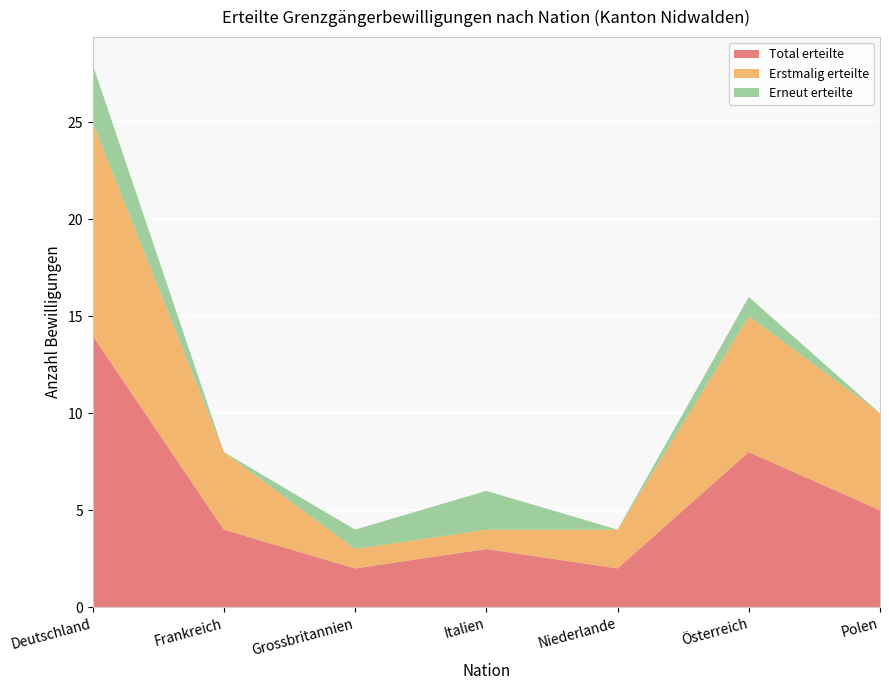

Reading left to right, transcribe all the data shown in this chart.

Total erteilte: Deutschland=14	Frankreich=4	Grossbritannien=2	Italien=3	Niederlande=2	Österreich=8	Polen=5
Erstmalig erteilte: Deutschland=11	Frankreich=4	Grossbritannien=1	Italien=1	Niederlande=2	Österreich=7	Polen=5
Erneut erteilte: Deutschland=3	Frankreich=0	Grossbritannien=1	Italien=2	Niederlande=0	Österreich=1	Polen=0